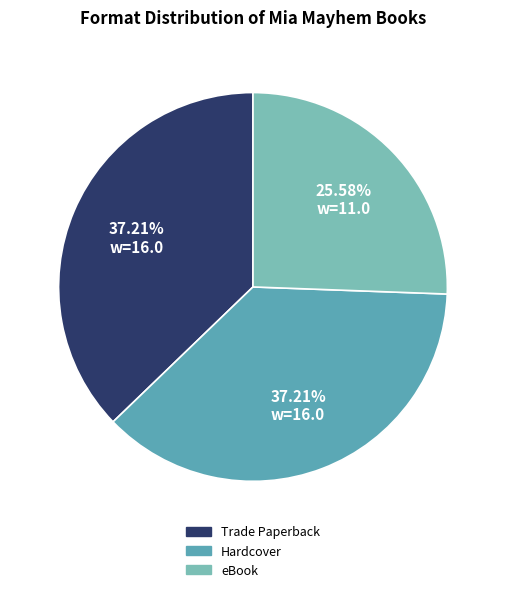

What is the ratio of the value at Trade Paperback to the value at Hardcover?

1.0